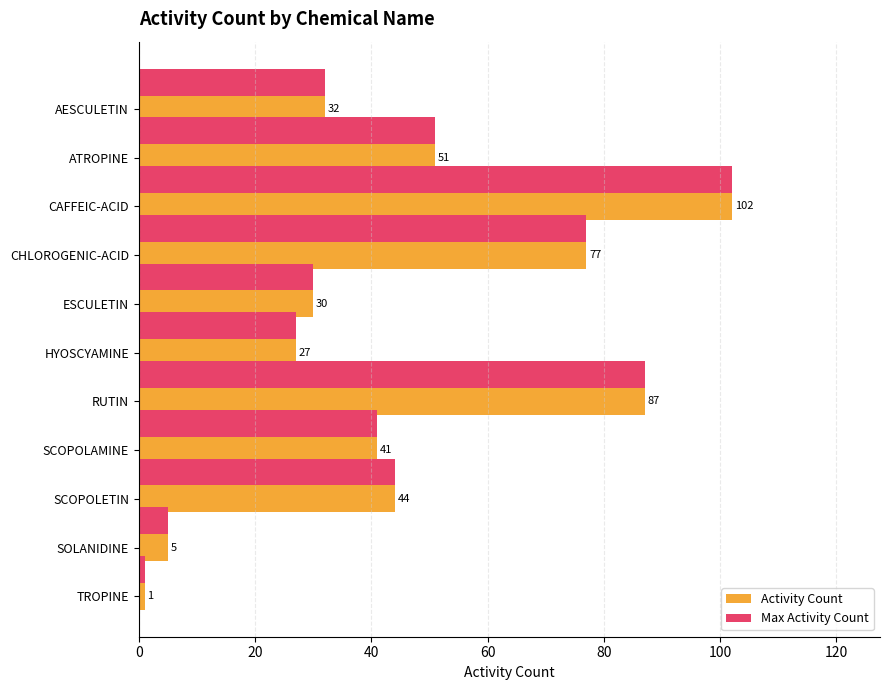

Which category has the lowest value in the Activity Count series?

TROPINE